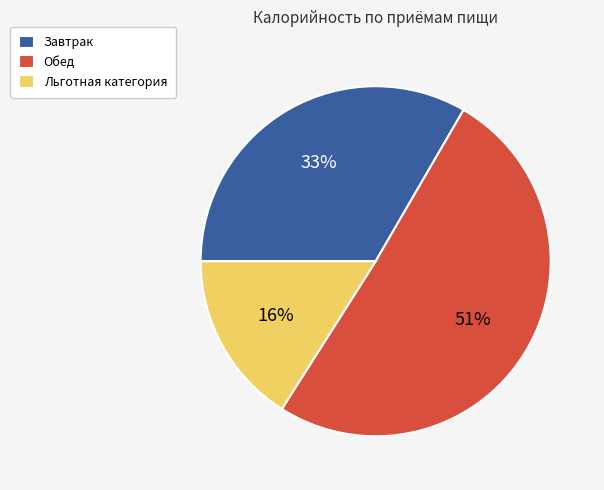

Rank the categories by value from highest to lowest.

Обед, Завтрак, Льготная категория